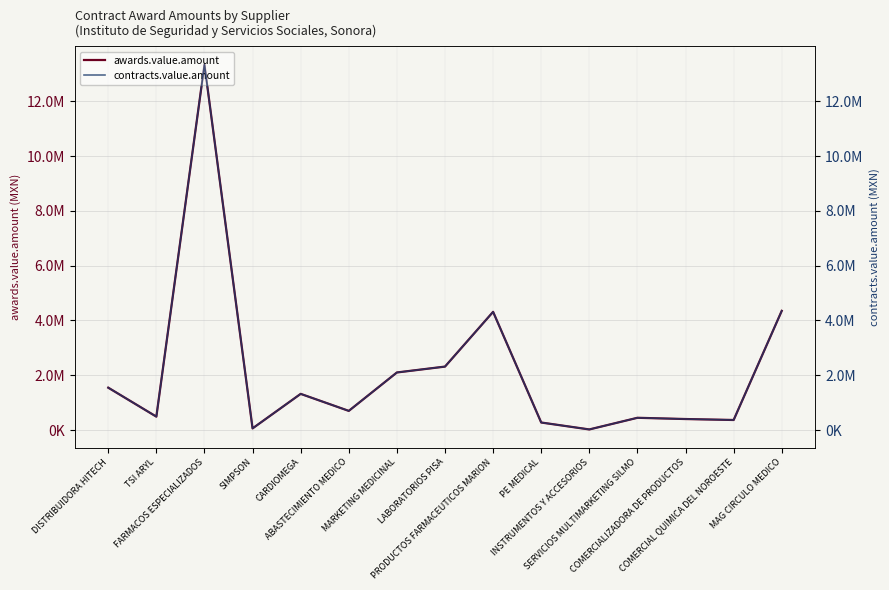

Reading left to right, extract all data points from this chart.

awards.value.amount: 1549188.0	492708.2	13331836.4	63964.0	1322946.0	702523.0	2103580.3	2318120.6	4315200.0	278211.3	25488.0	450631.3	405235.2	370224.6	4351537.5
contracts.value.amount: 1549188.0	492708.2	13331836.4	63964.0	1322946.0	702523.0	2103580.3	2318120.6	4315200.0	278211.3	25488.0	450631.3	405235.2	370224.6	4351537.5